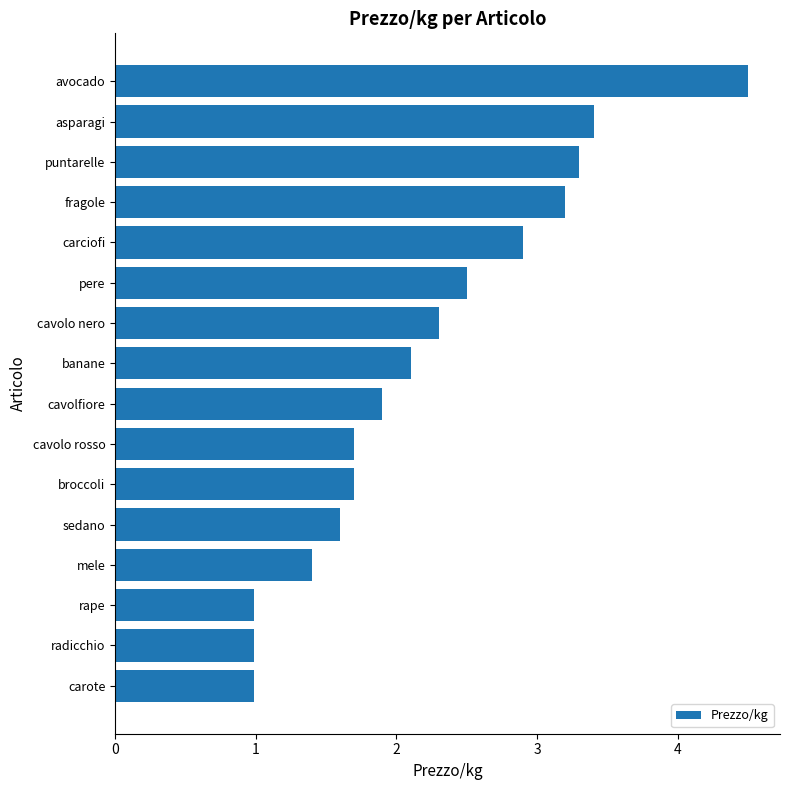

What is the difference between the values at carote and cavolo nero?

1.3